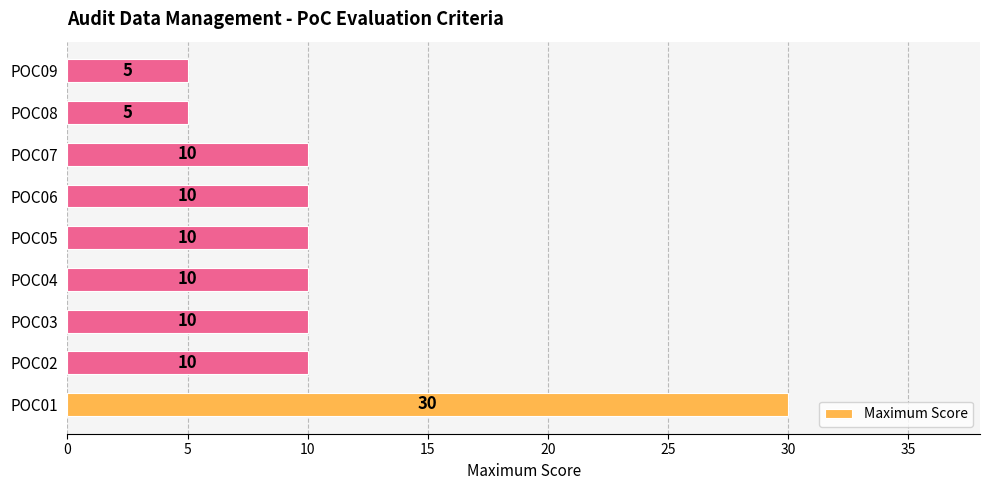

What is the difference between the second highest and second lowest values?

5